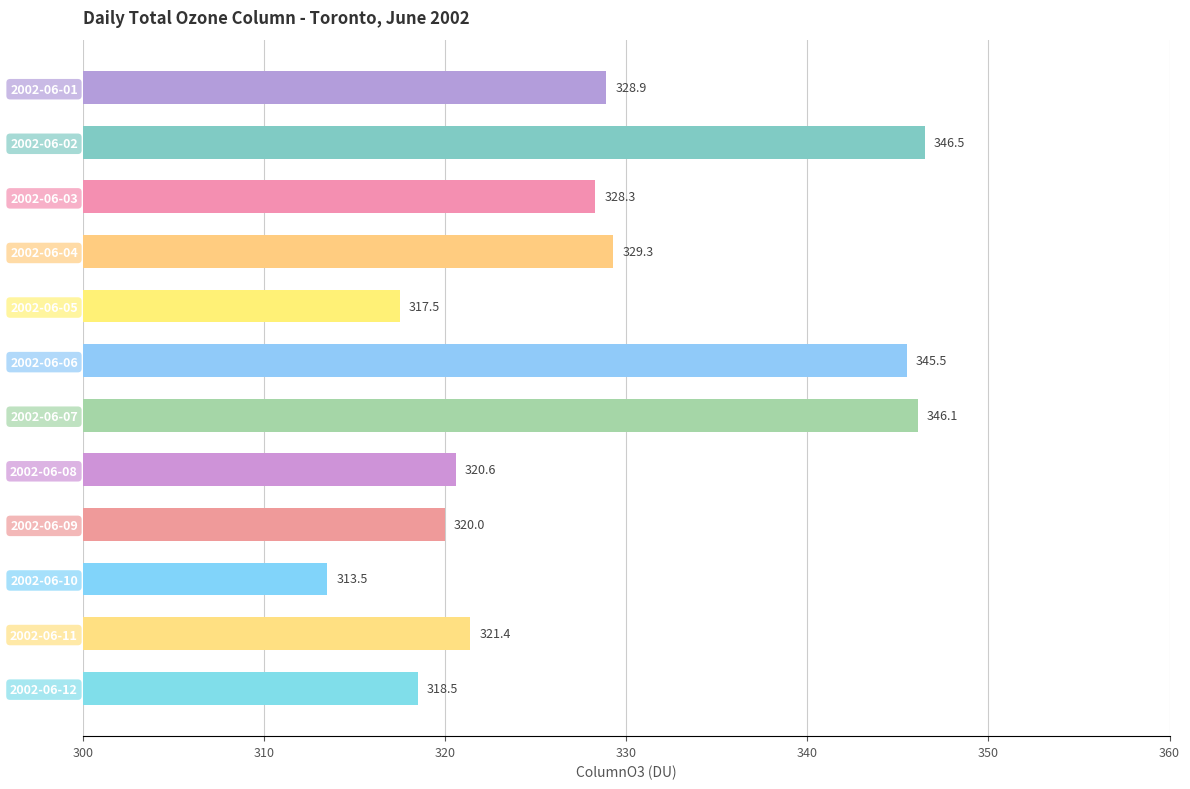

Approximately how many times larger is the value at 2002-06-05 compared to 2002-06-12?

1.0